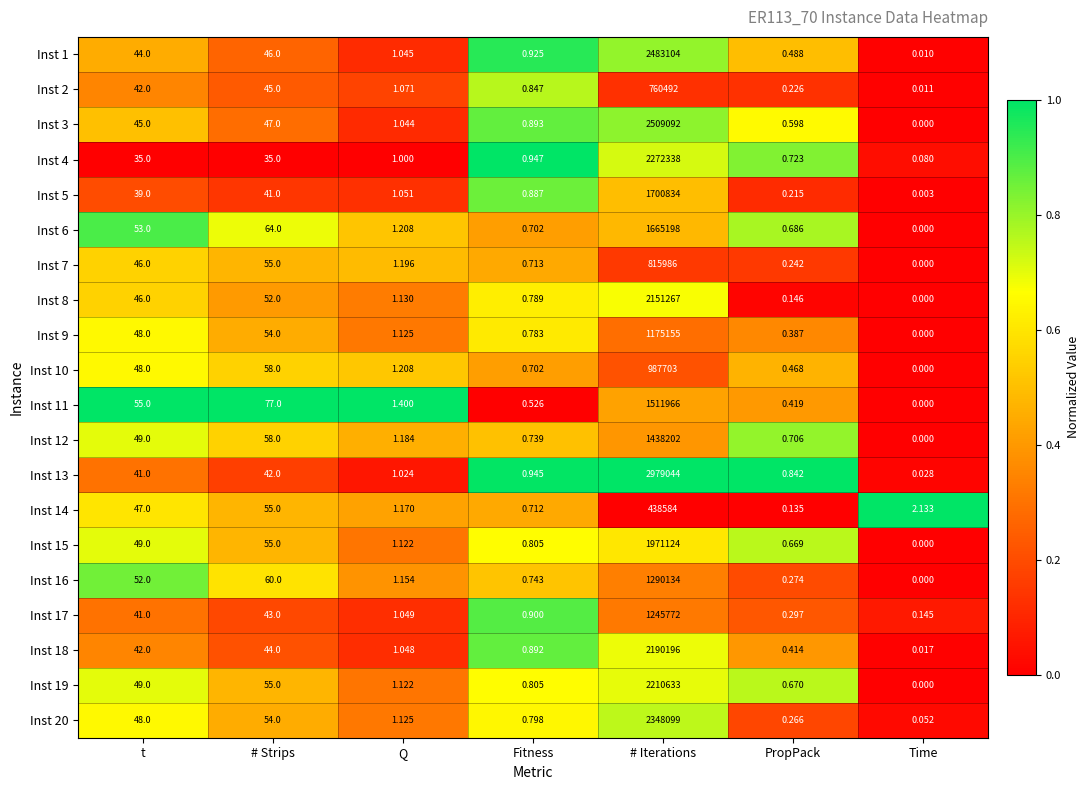

At which label does Inst 3 first exceed 1?

t